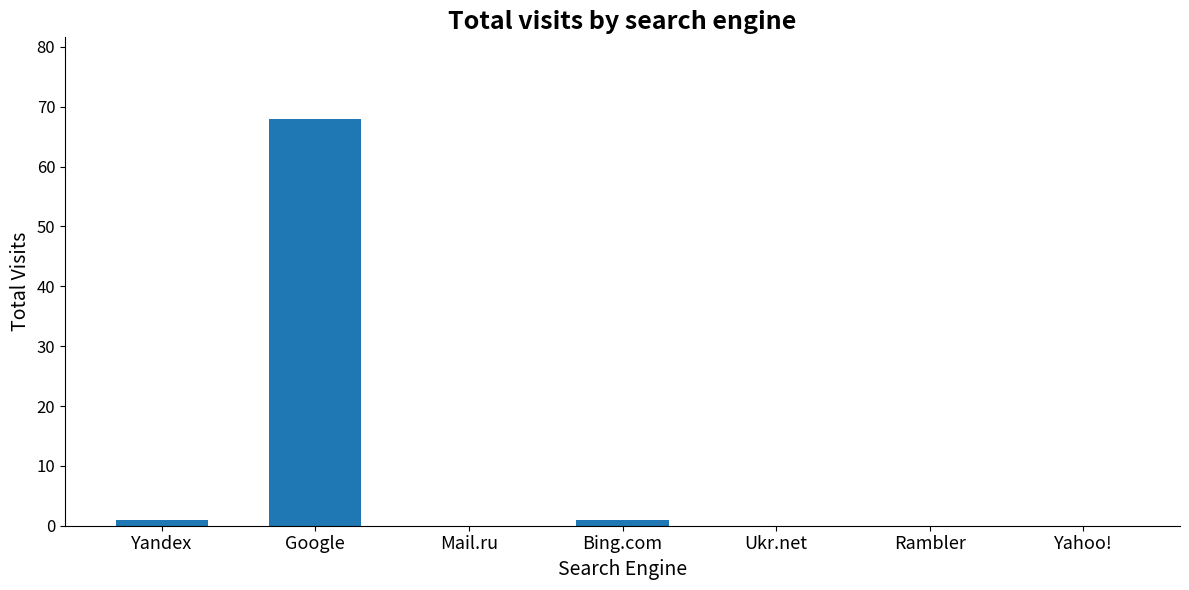

What is the sum of all values?

70